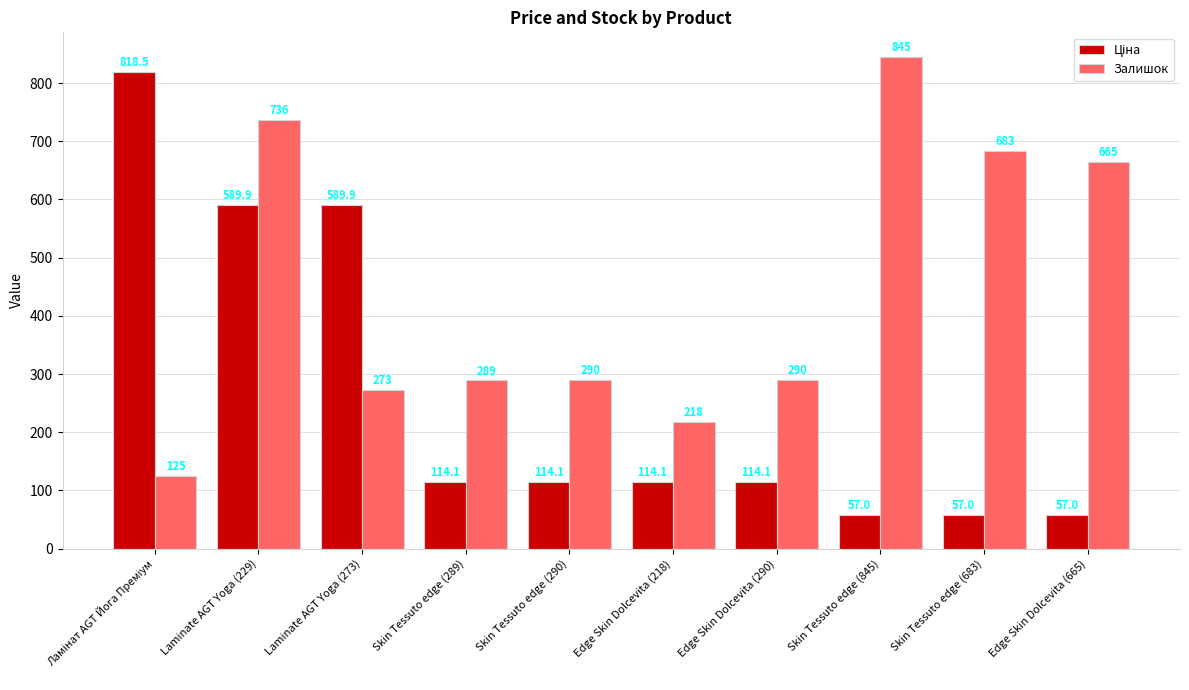

Where does the Залишок series first go above 290?

Laminate AGT Yoga (229)